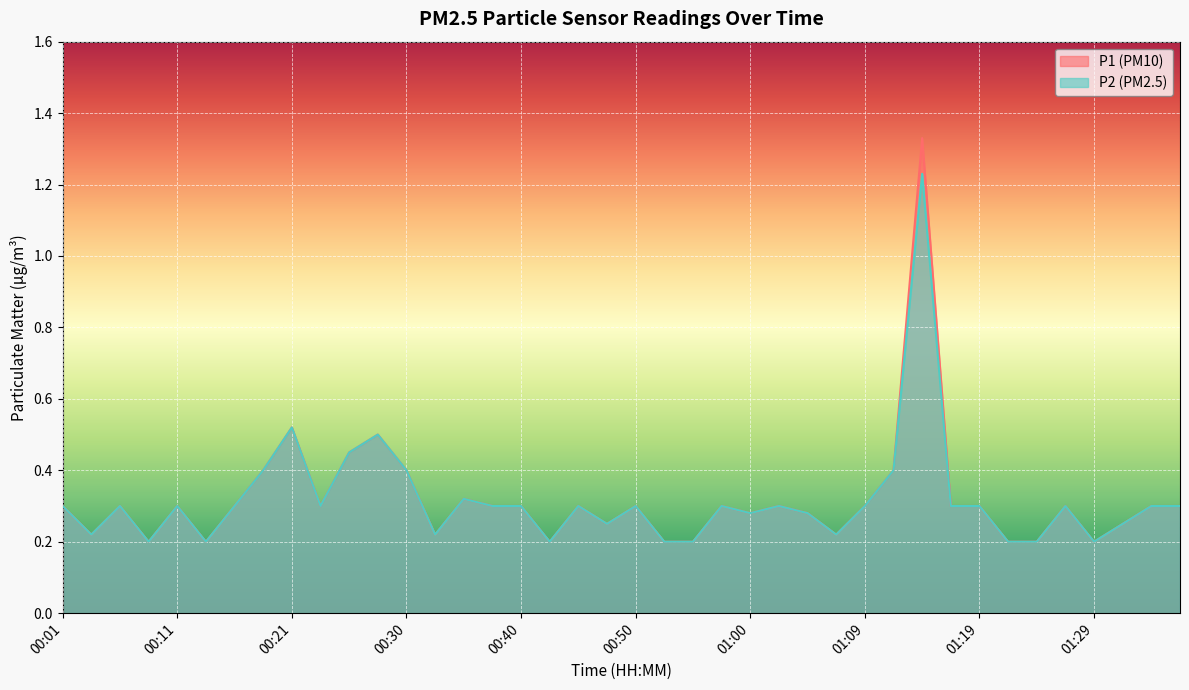

At which category is the sum across all series the highest?

01:14